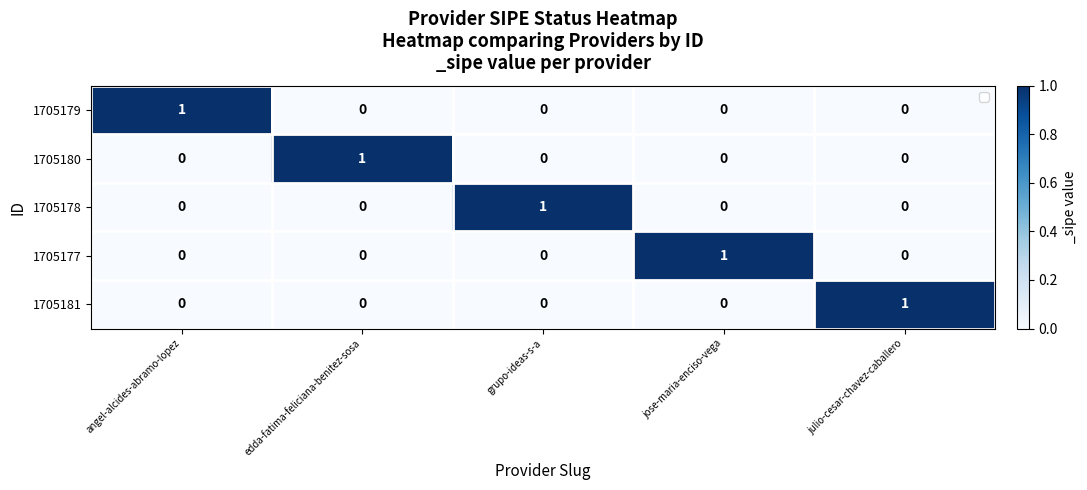

Count the number of categories in the chart.

5